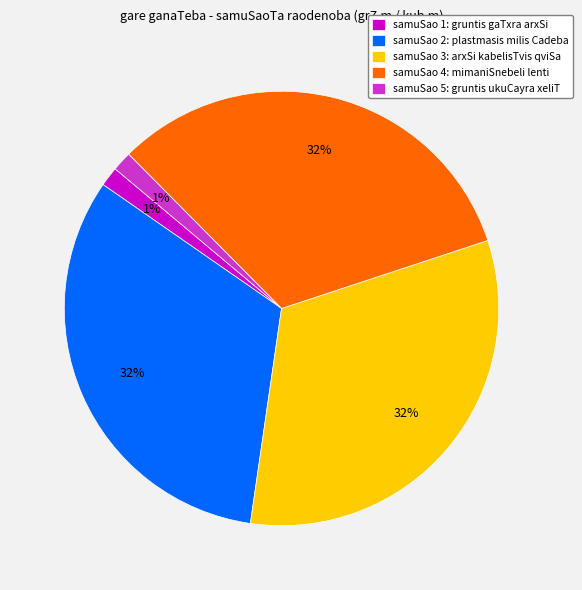

Is it true that samuSao 1: gruntis gaTxra arxSi is 1% of the pie?

True